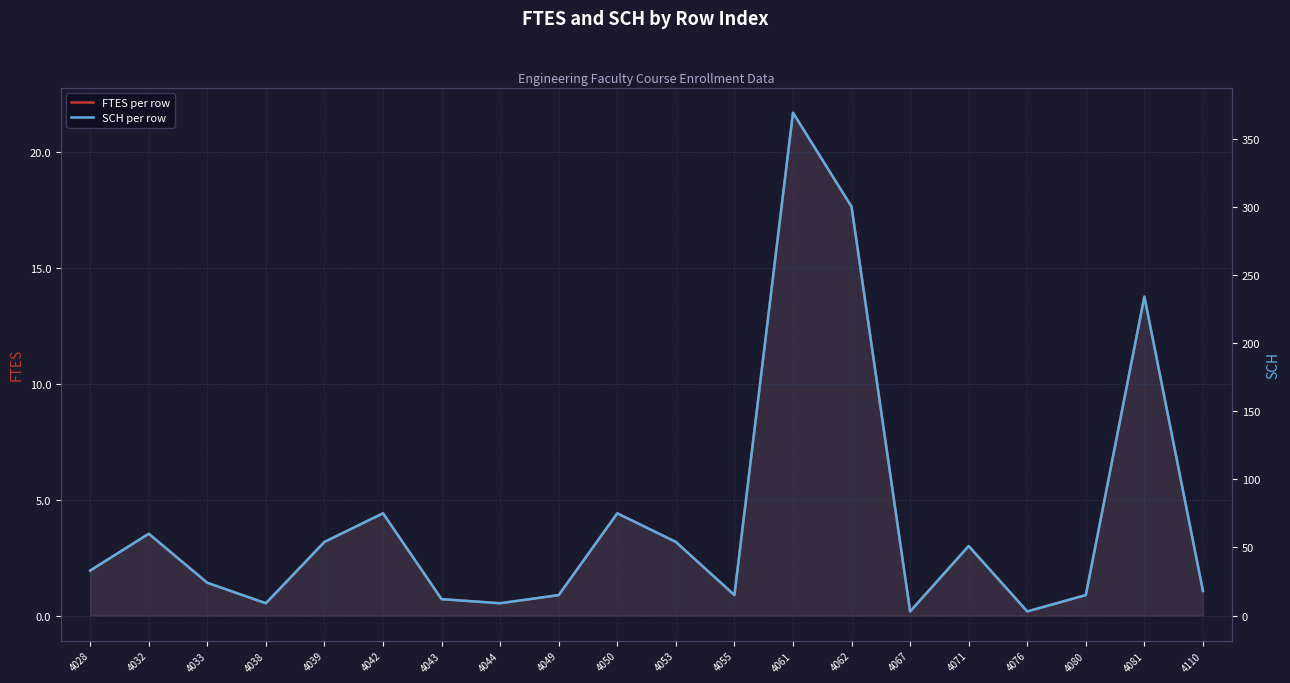

True or false: FTES per row has a value of 1.9 at 4028.

True